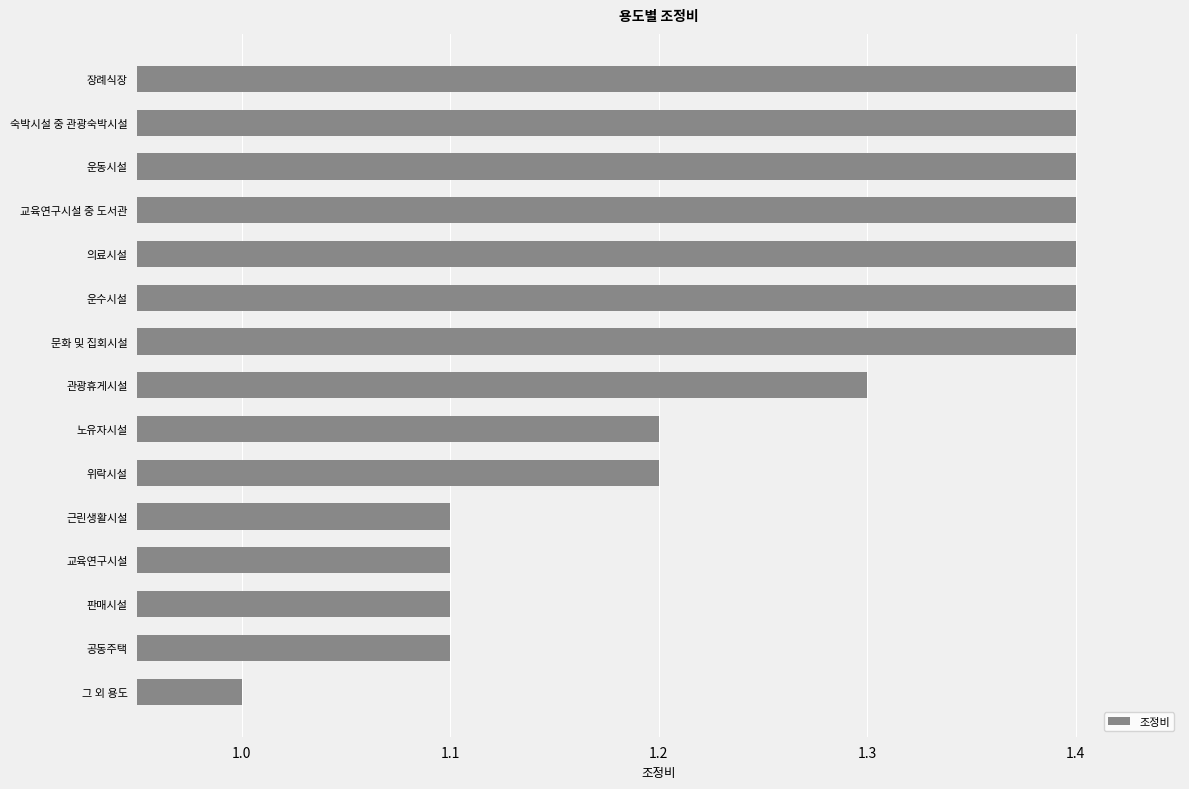

Read the value at 장례식장.

1.4